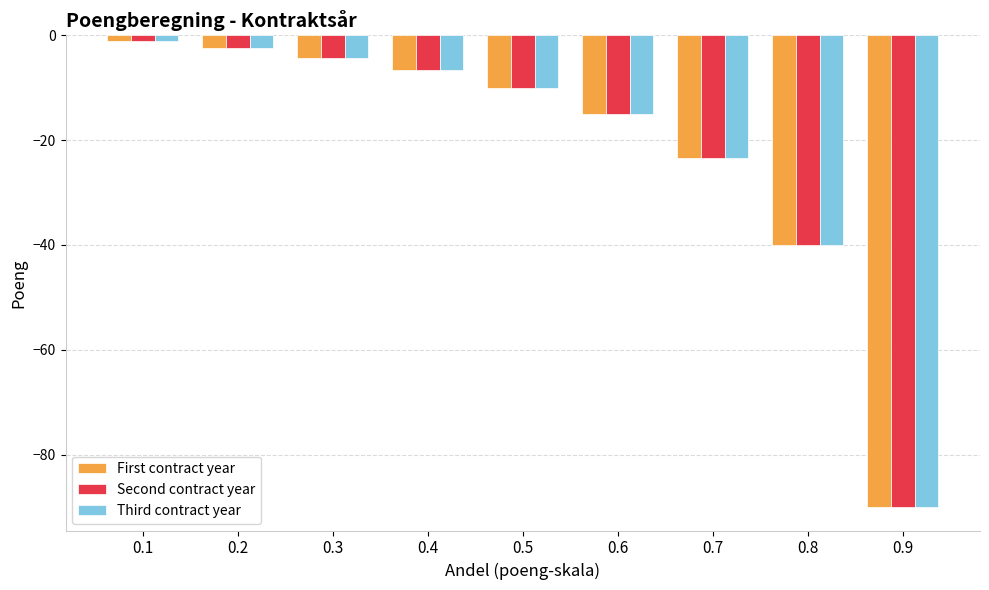

What is the total value across all series at 0.9?

-270.0